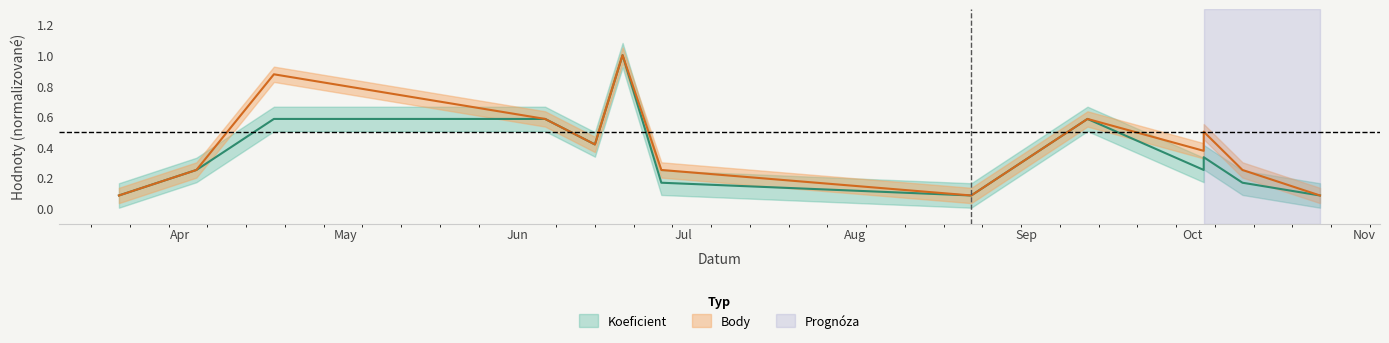

True or false: Body and Koeficient cross at least once.

False